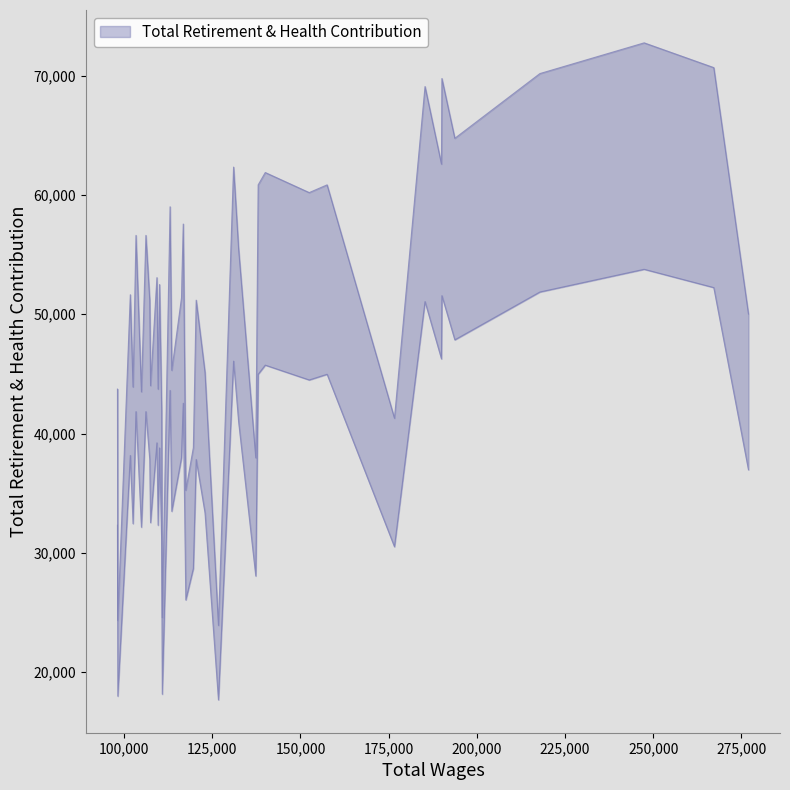

Rank the categories by value from lowest to highest.

16, 38, 26, 20, 13, 19, 8, 27, 34, 29, 39, 36, 31, 17, 24, 0, 18, 32, 23, 37, 28, 30, 22, 14, 33, 35, 21, 25, 10, 9, 12, 11, 15, 6, 4, 7, 5, 3, 1, 2